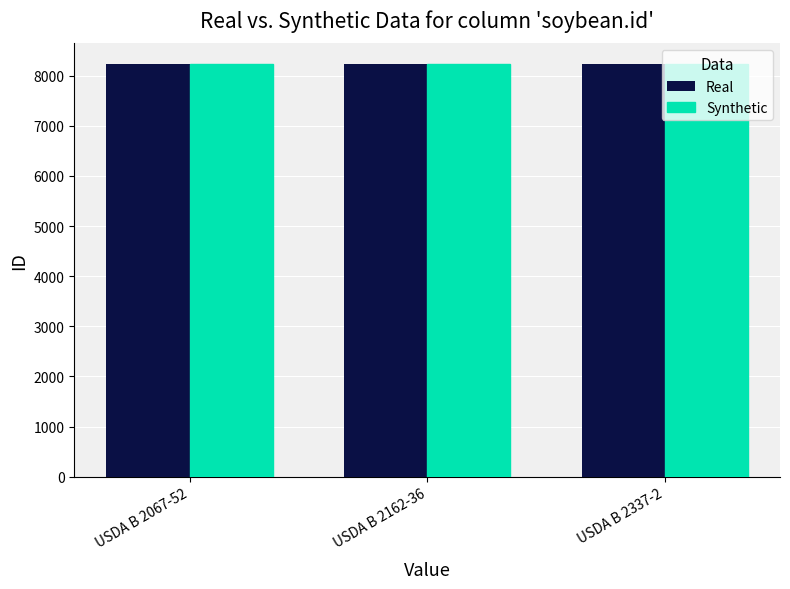

What is the total value across all series at USDA B 2067-52?

16454